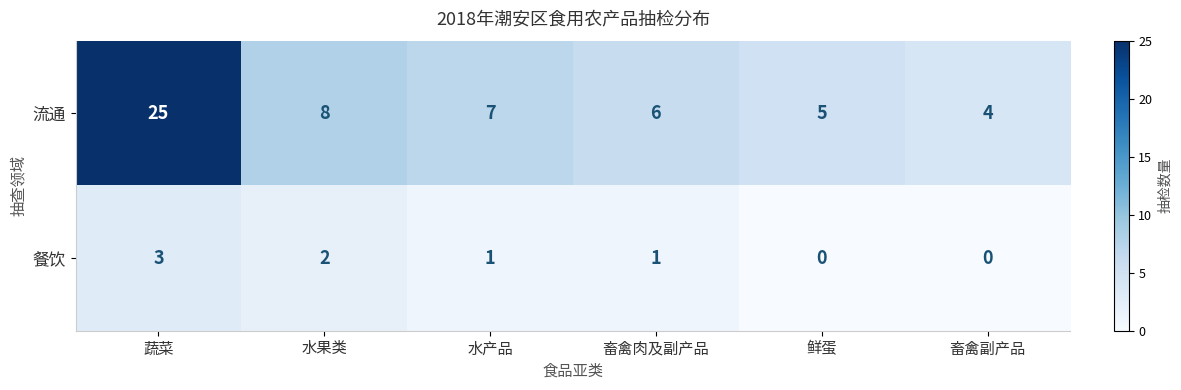

Is the value of 餐饮 at 蔬菜 greater than the value of 流通 at 鲜蛋?

No